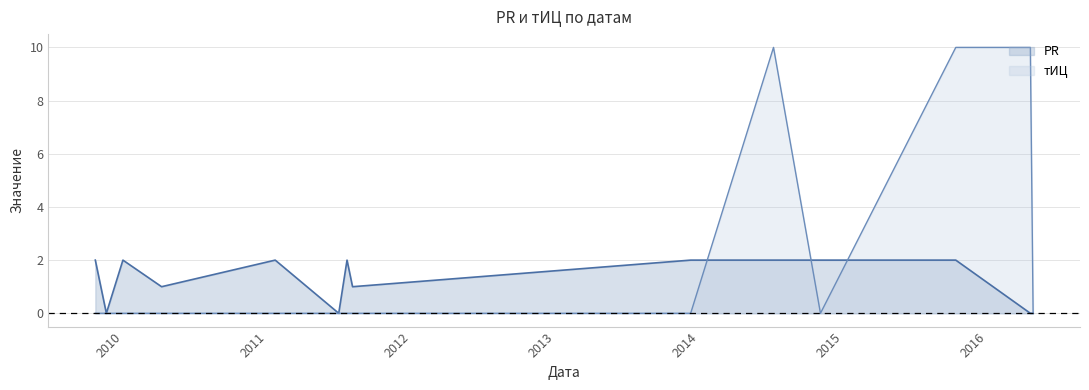

At 2014-07-07, list the series in order from largest to smallest.

тИЦ, PR